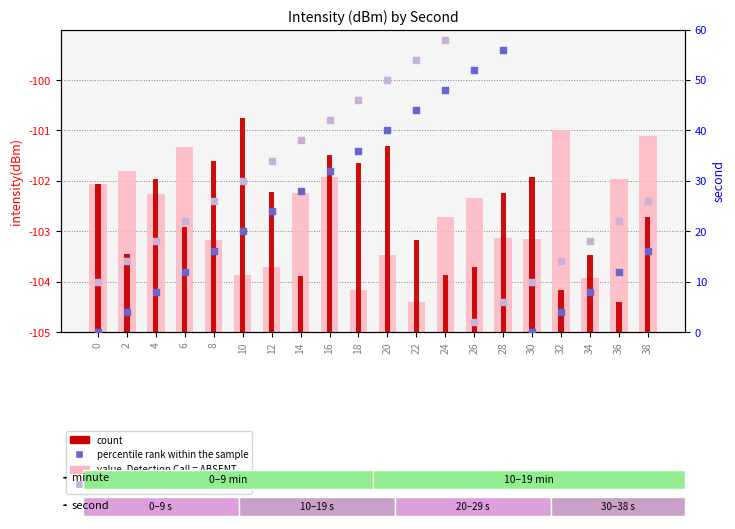

At how many categories does at least one series exceed 33?

9